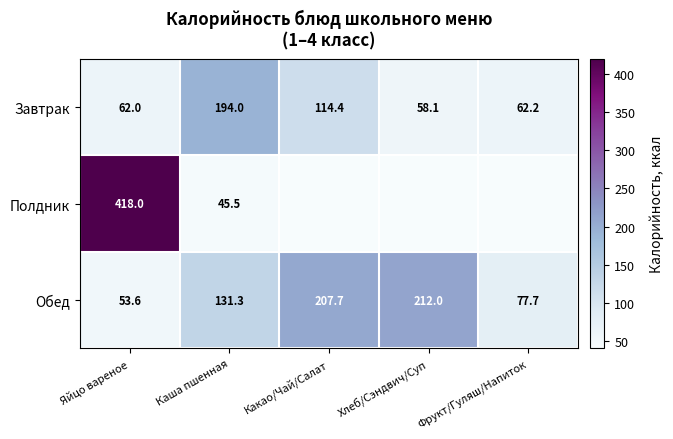

List the labels in order of Обед value, largest first.

Хлеб/Сэндвич/Суп, Какао/Чай/Салат, Каша пшенная, Фрукт/Гуляш/Напиток, Яйцо вареное